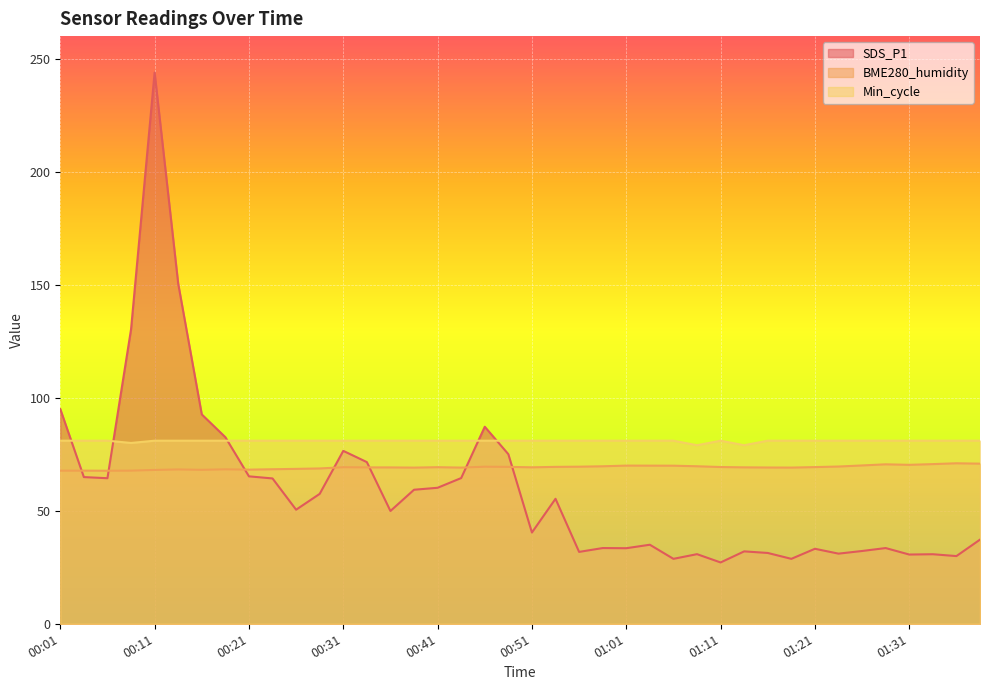

List the labels in order of BME280_humidity value, largest first.

01:36, 01:39, 01:33, 01:28, 01:31, 01:26, 01:01, 01:03, 01:06, 01:08, 00:58, 01:23, 00:56, 00:46, 00:48, 00:53, 01:11, 01:21, 00:41, 00:31, 00:51, 01:13, 00:33, 00:36, 01:16, 00:43, 01:18, 00:38, 00:28, 00:26, 00:23, 00:18, 00:13, 00:21, 00:16, 00:11, 00:03, 00:08, 00:01, 00:06